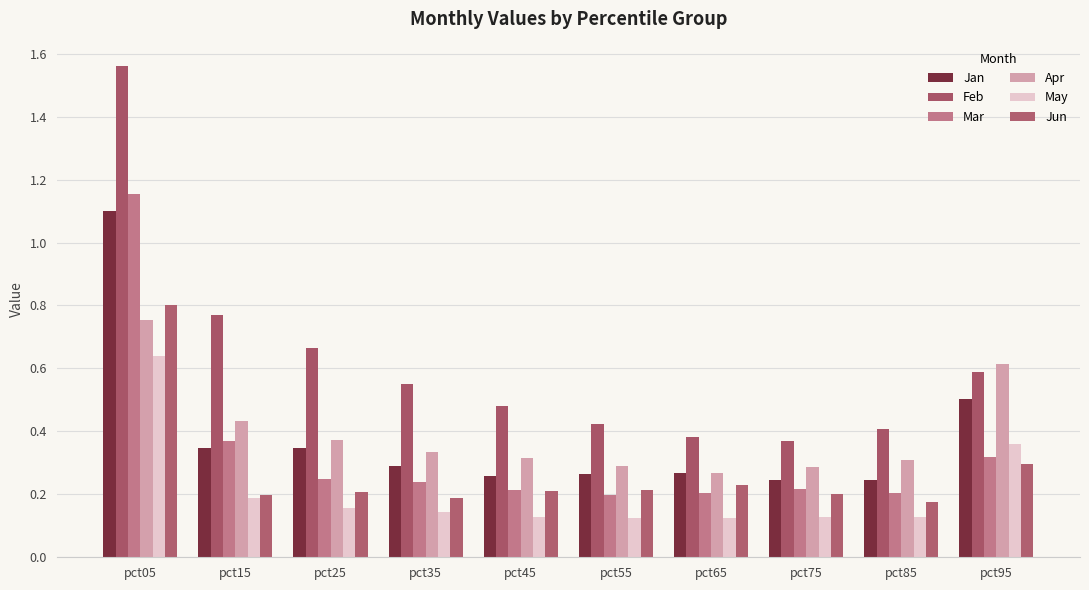

Which series has the largest total across all categories?

Feb